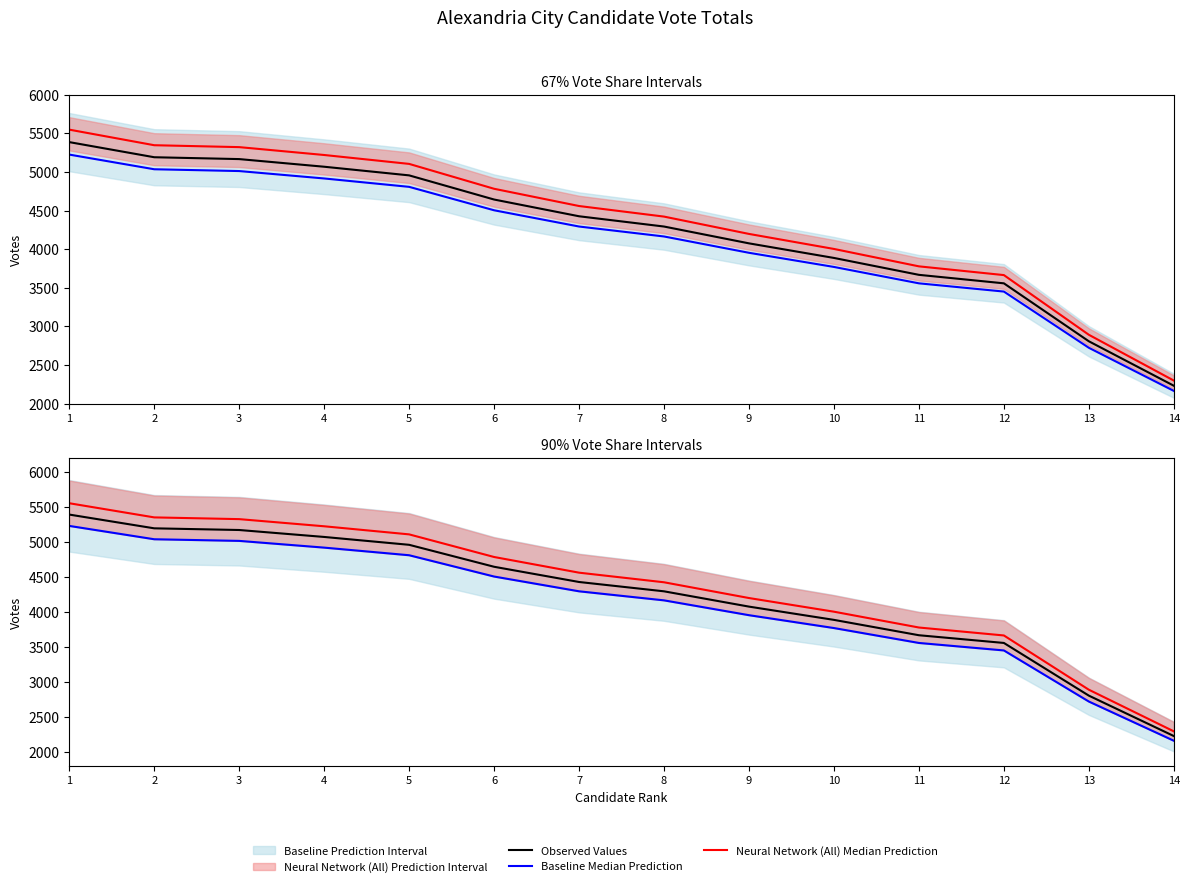

Reading left to right, what are all the values shown in this chart?

Observed Values: 1=5388.0	2=5192.0	3=5168.0	4=5069.0	5=4957.0	6=4644.0	7=4427.0	8=4294.0	9=4076.0	10=3887.0	11=3668.0	12=3558.0	13=2807.0	14=2231.0
Baseline Median Prediction: 1=5226.4	2=5036.2	3=5013.0	4=4916.9	5=4808.3	6=4504.7	7=4294.2	8=4165.2	9=3953.7	10=3770.4	11=3558.0	12=3451.3	13=2722.8	14=2164.1
Neural Network (All) Median Prediction: 1=5549.6	2=5347.8	3=5323.0	4=5221.1	5=5105.7	6=4783.3	7=4559.8	8=4422.8	9=4198.3	10=4003.6	11=3778.0	12=3664.7	13=2891.2	14=2297.9